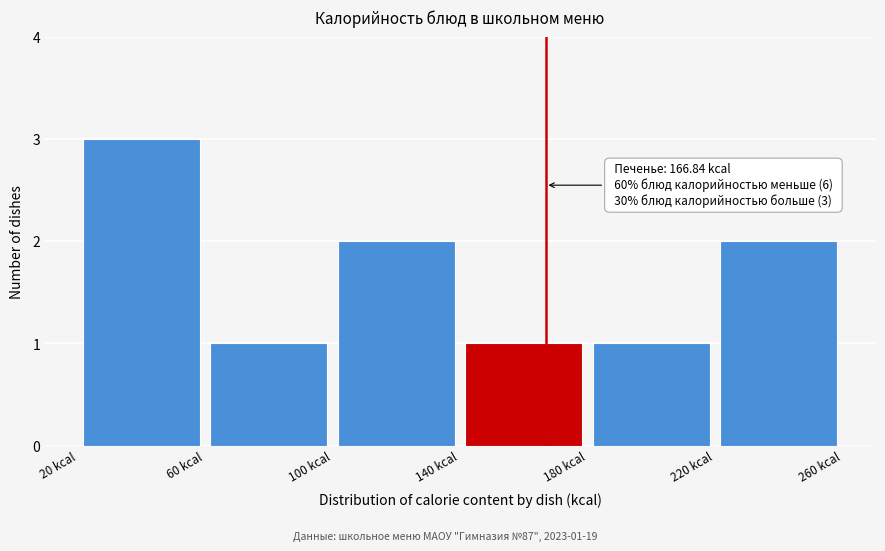

Which range on the x-axis has the tallest bar?

20 to 60